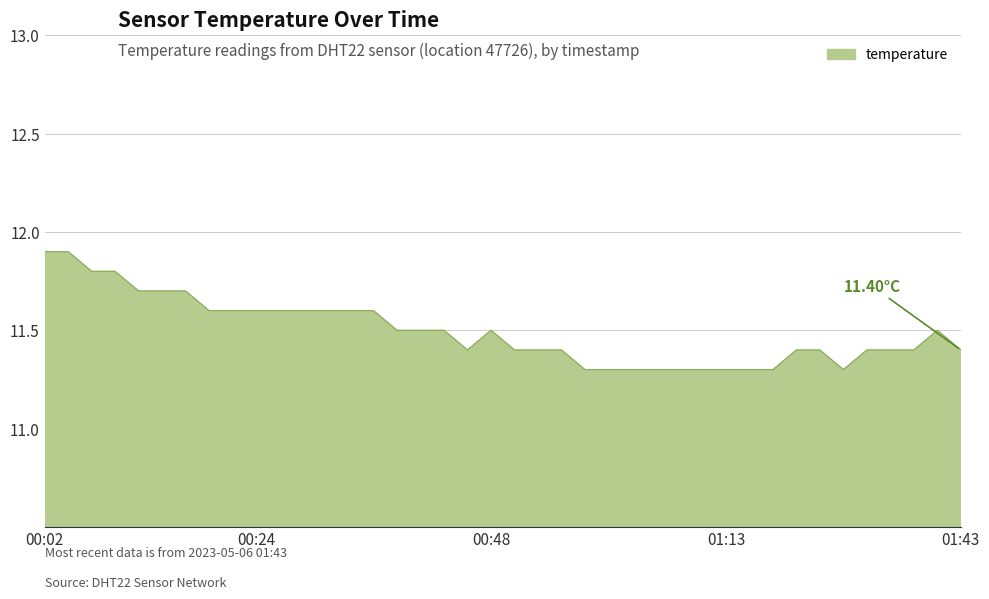

What is the sum of all values?

459.8